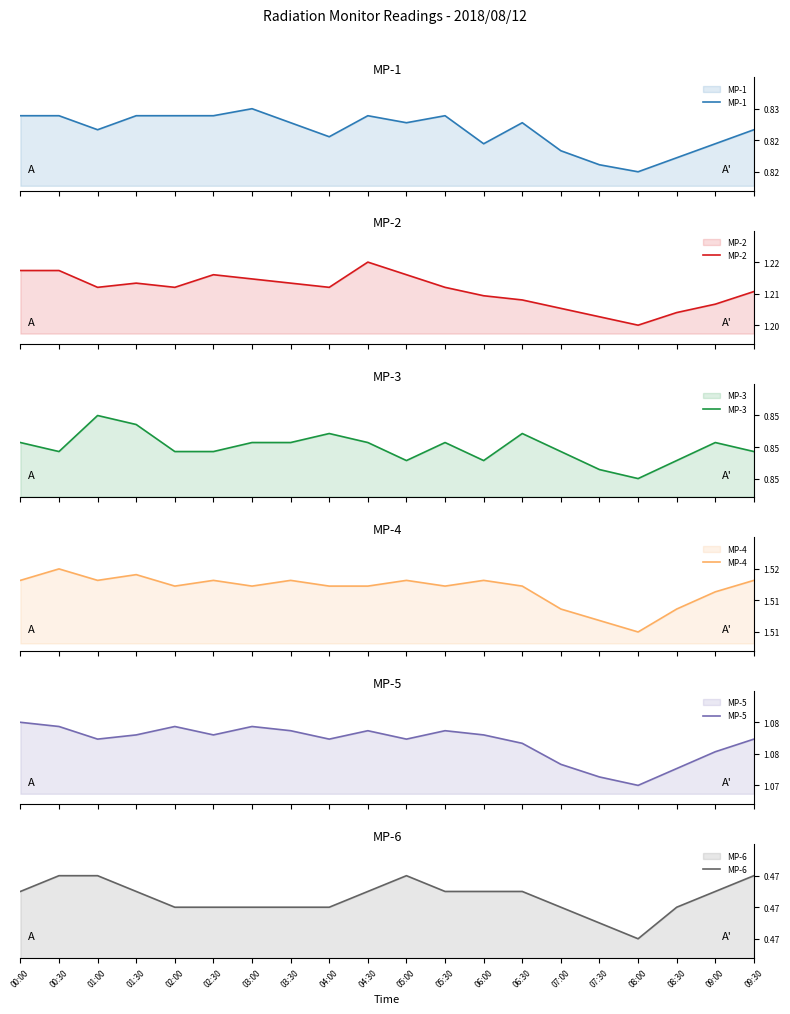

Rank the categories by MP-4 value from lowest to highest.

08:00, 07:30, 07:00, 08:30, 09:00, 02:00, 03:00, 04:00, 04:30, 05:30, 06:30, 00:00, 01:00, 02:30, 03:30, 05:00, 06:00, 09:30, 01:30, 00:30